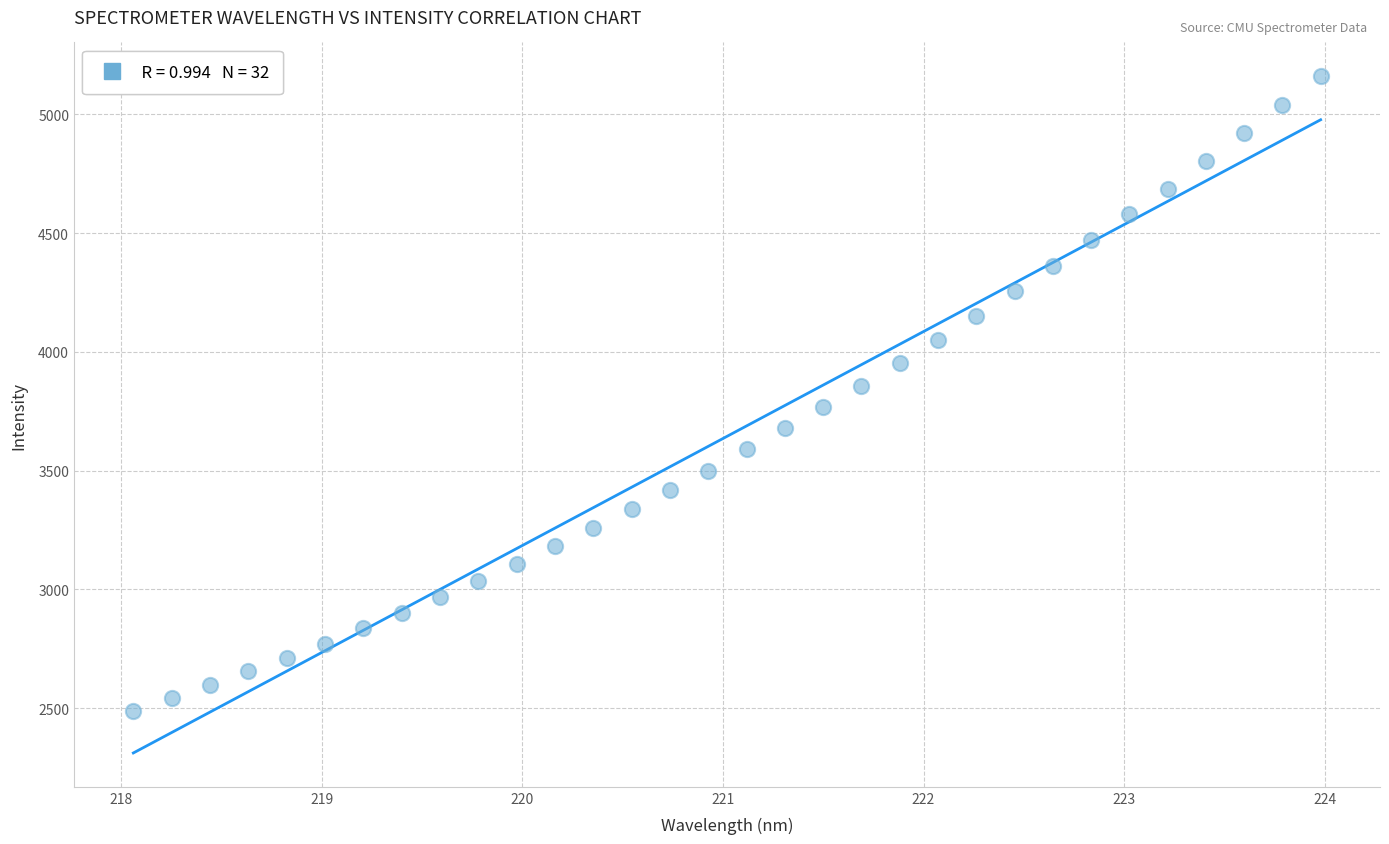

What is the range of Y values (max minus min)?

2671.9